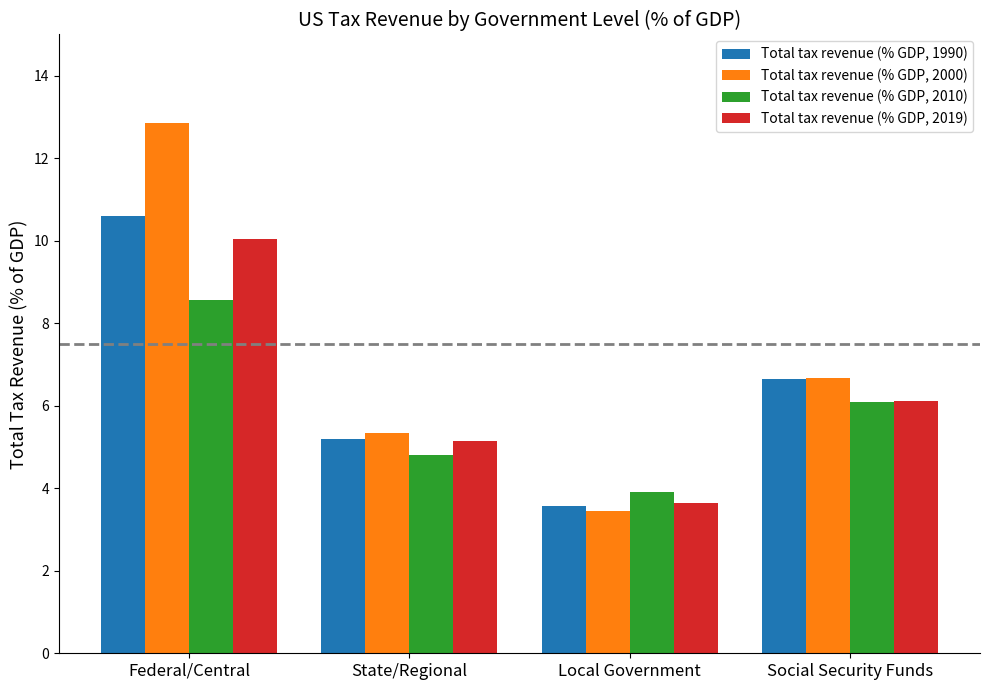

Where does the Total tax revenue (% GDP, 1990) series first go above 6?

Federal/Central